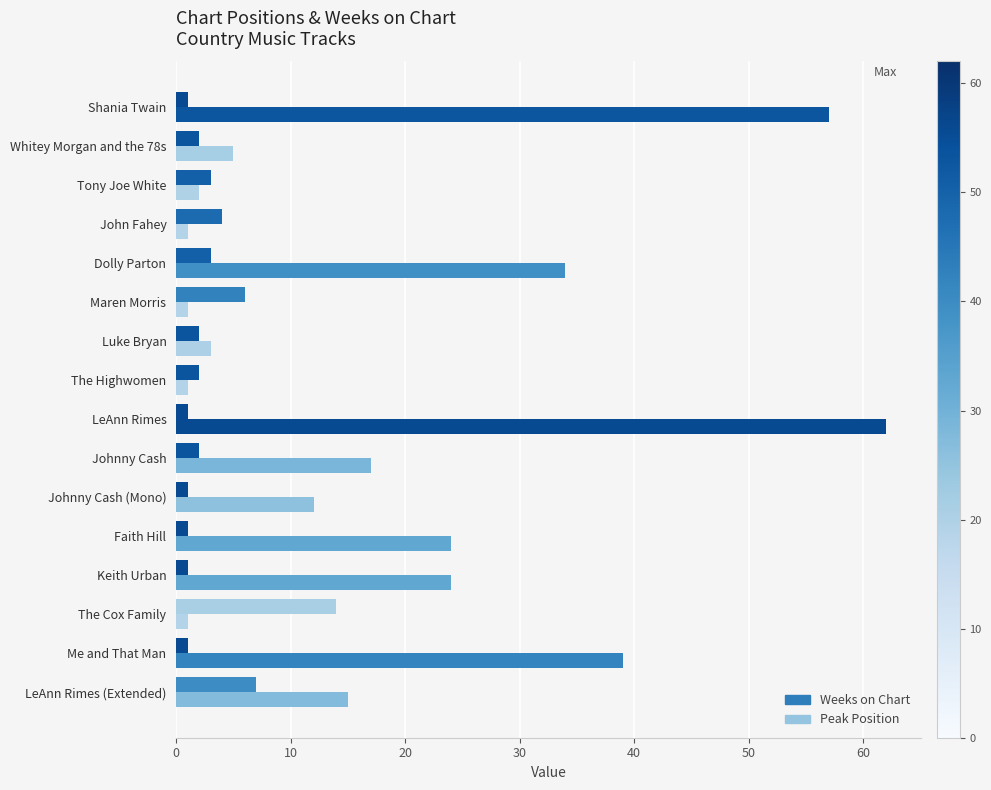

How many data points does each series have?

16